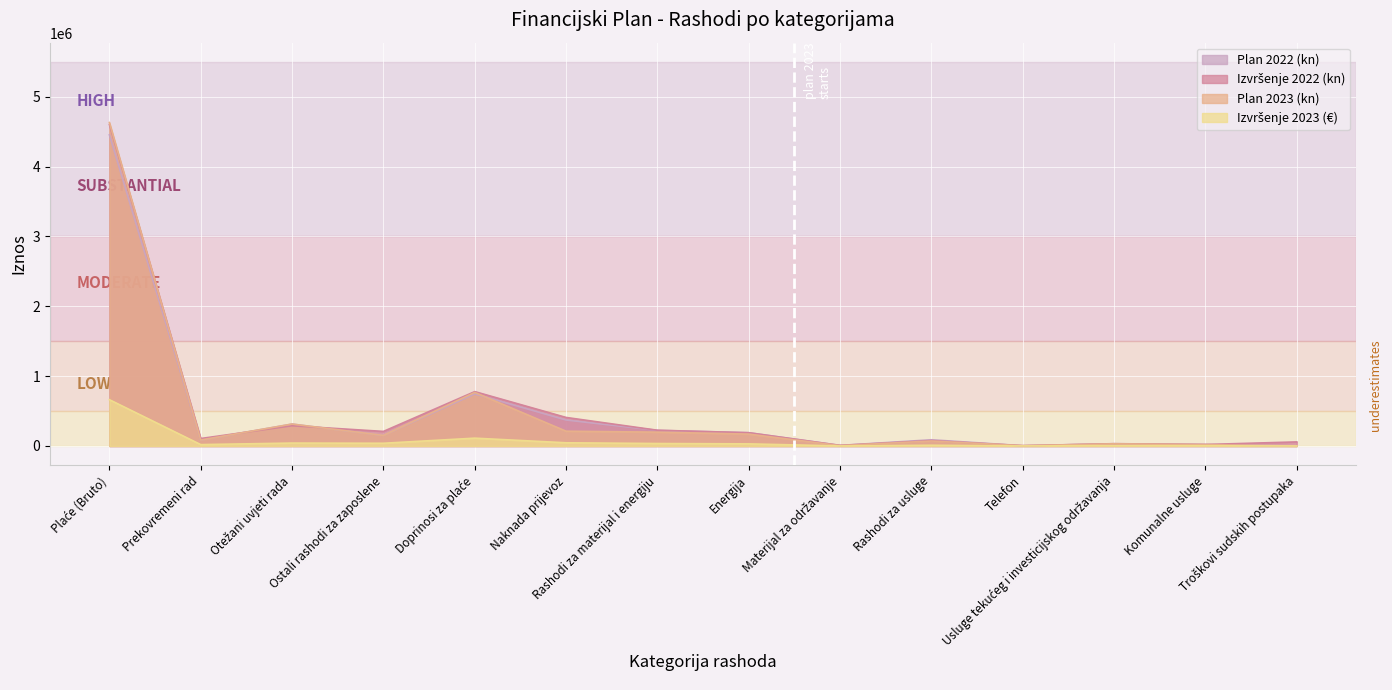

What is the difference between the maximum and minimum values in the Plan 2022 (kn) series?

4455561.0